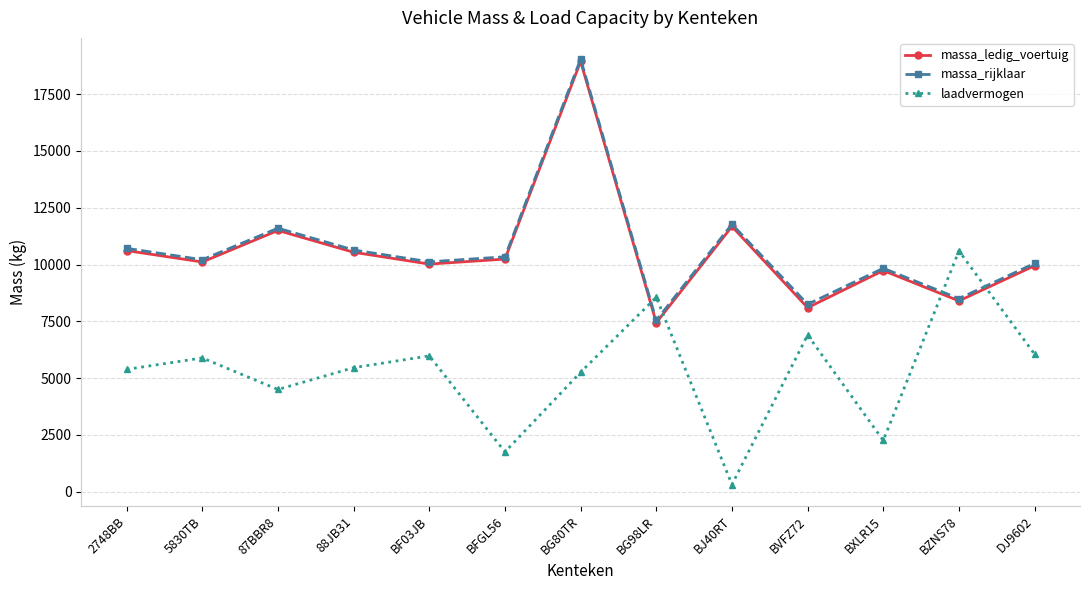

What is the total value across all series at 87BBR8?

27600